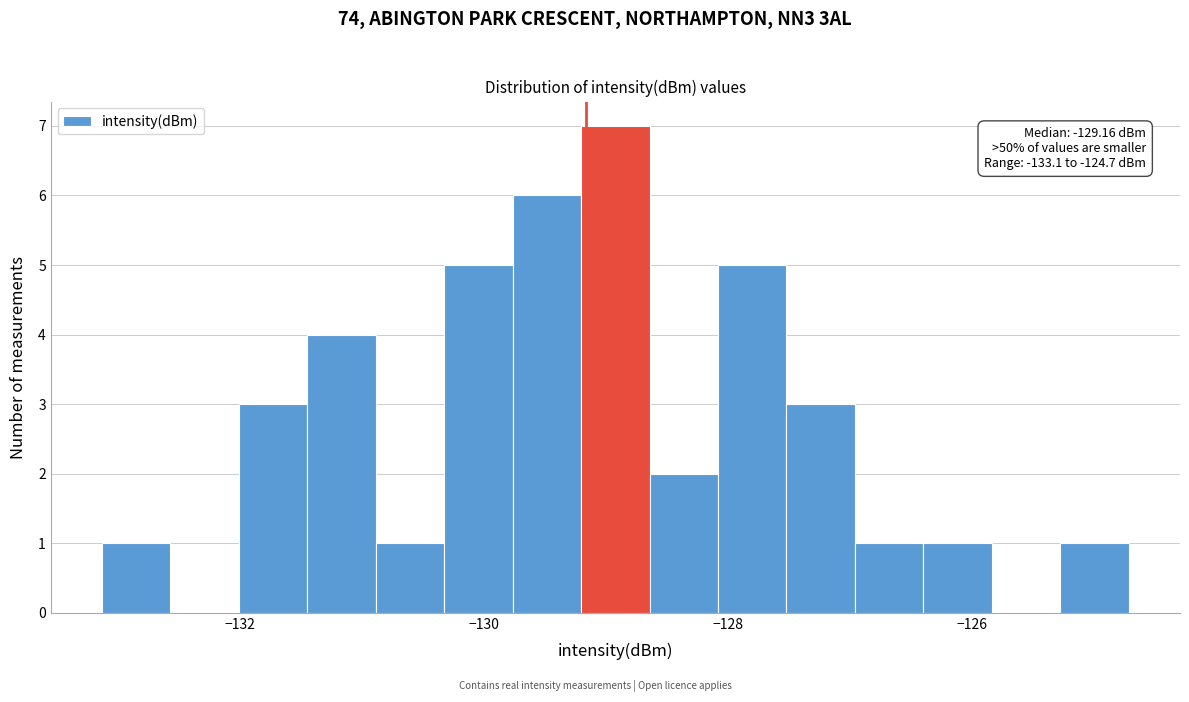

Around what value on the x-axis is the tallest bar? Give the approximate position of its centre, as read against the axis.

-129.0